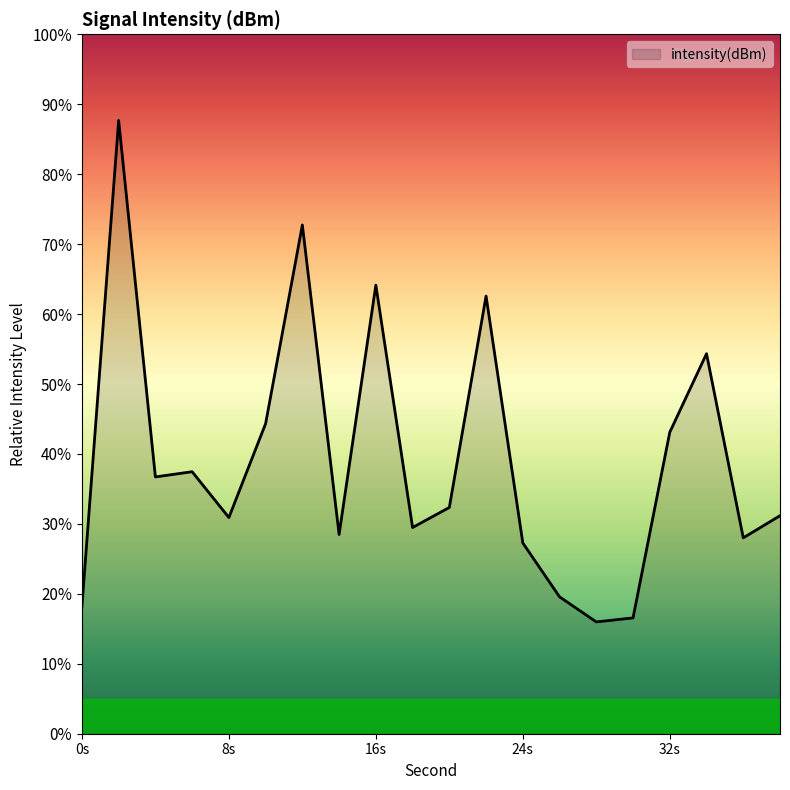

What is the difference between the maximum and minimum values?

71.7